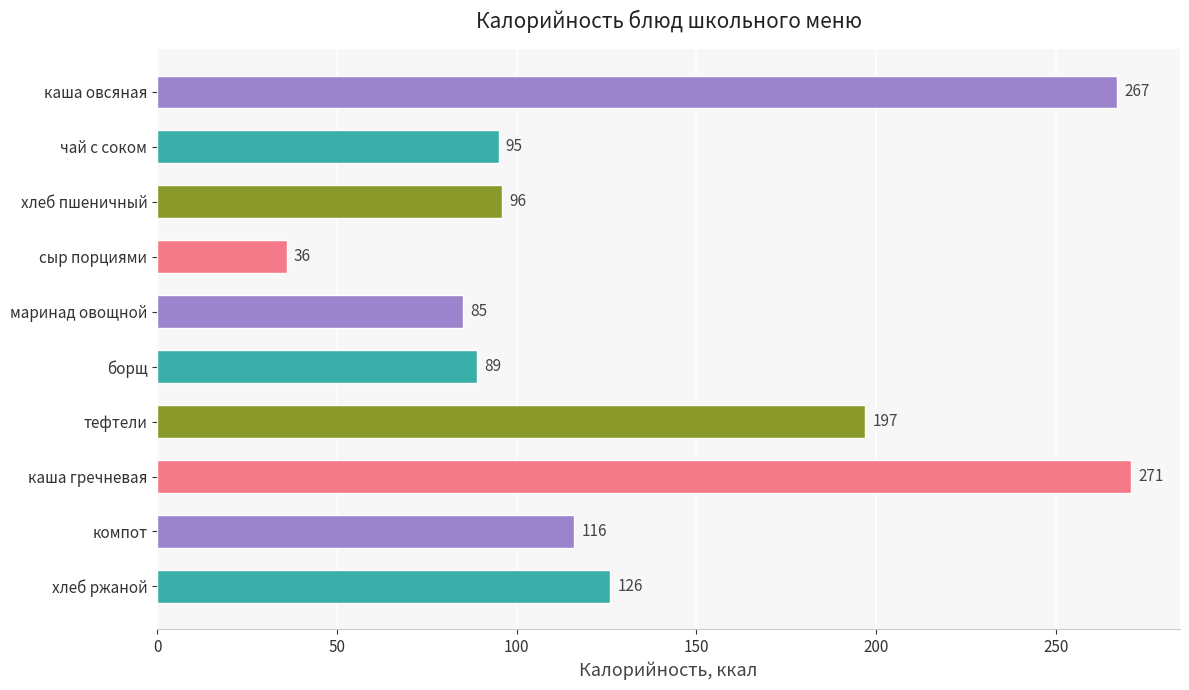

At which category does the chart reach its minimum across all series?

сыр порциями